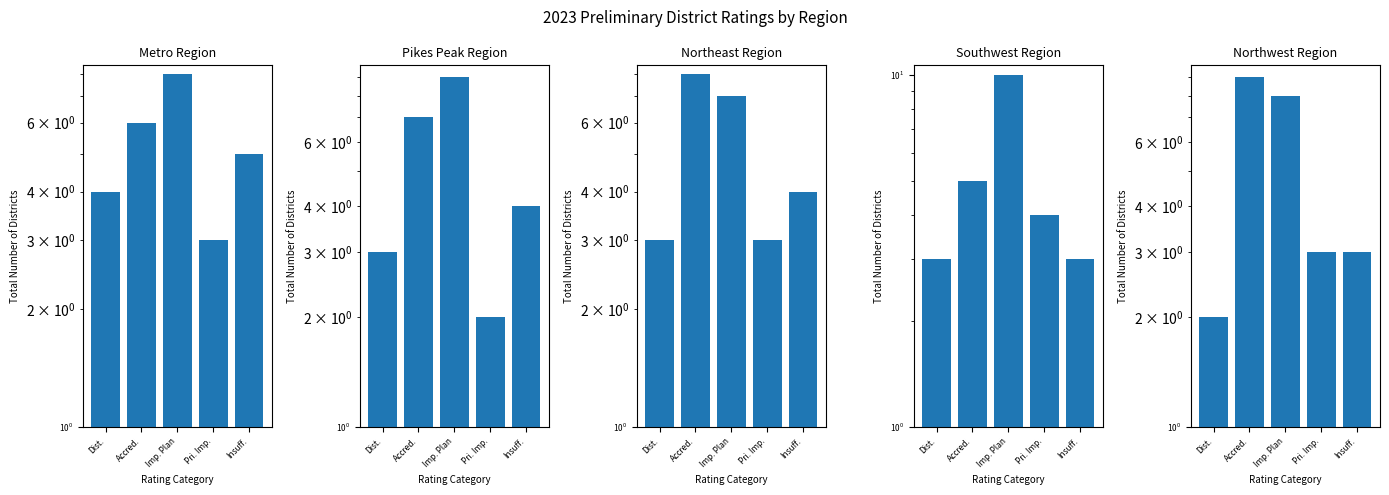

What position from the right is Dist.?

5